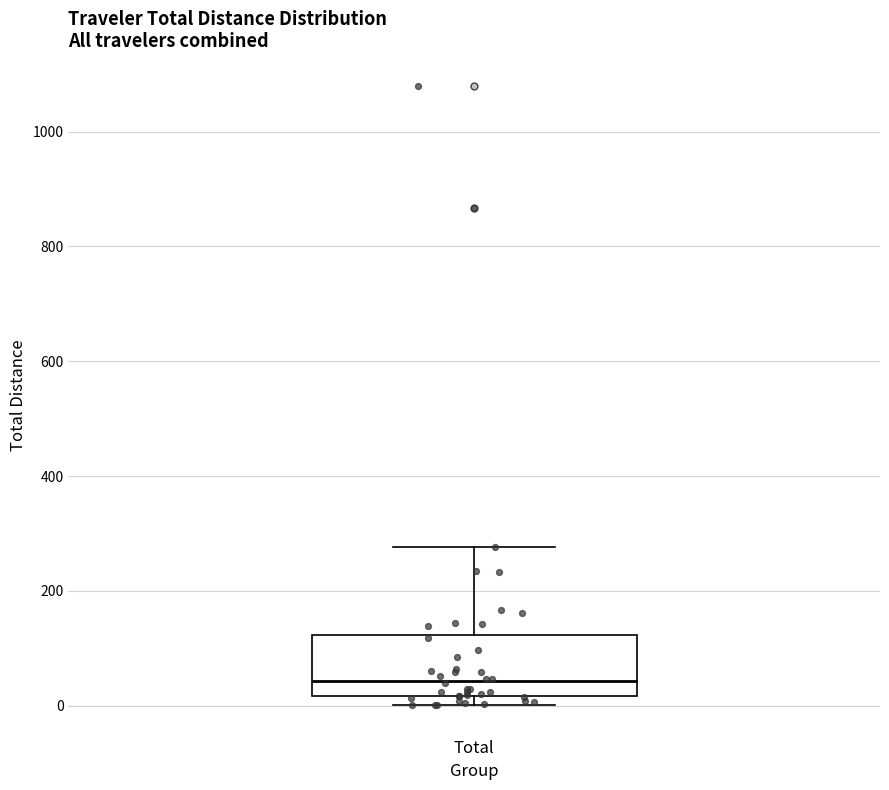

Read this box plot against the y-axis: the position of the median line, the range covered by the box, and the ends of both whiskers. The values are not printed on the chart, so give them approximately, as read against the axis.

median 40, box 20 to 120, whiskers 0 to 280